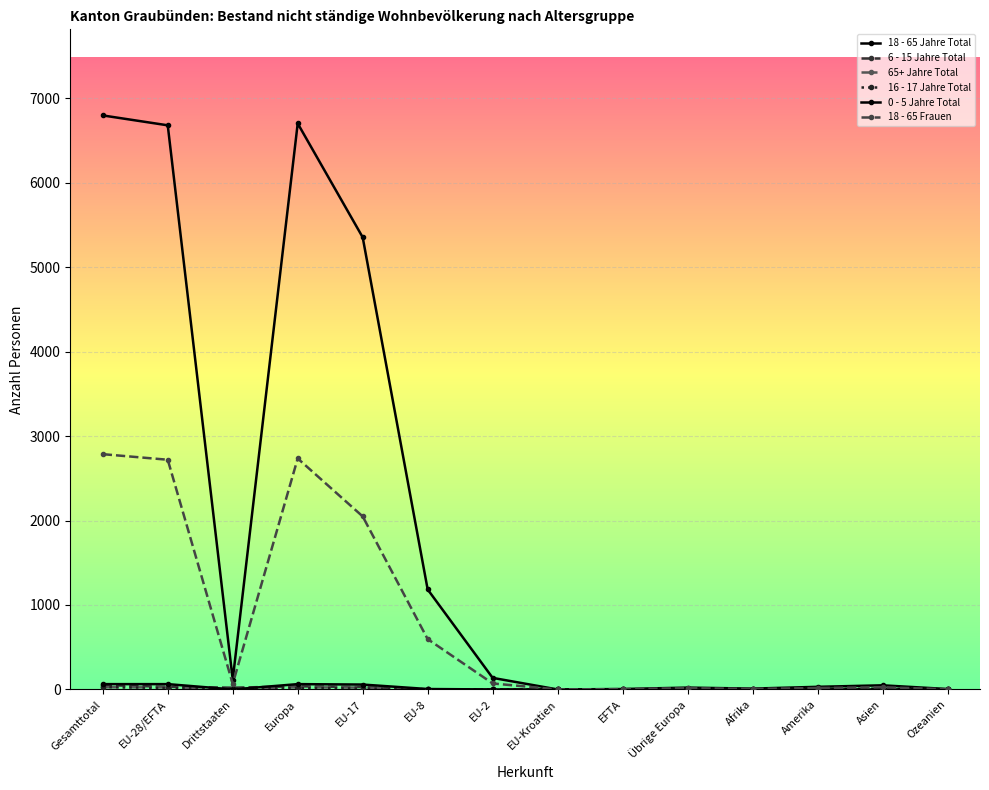

Where is 6 - 15 Jahre Total nearest to the value 26?

EU-17